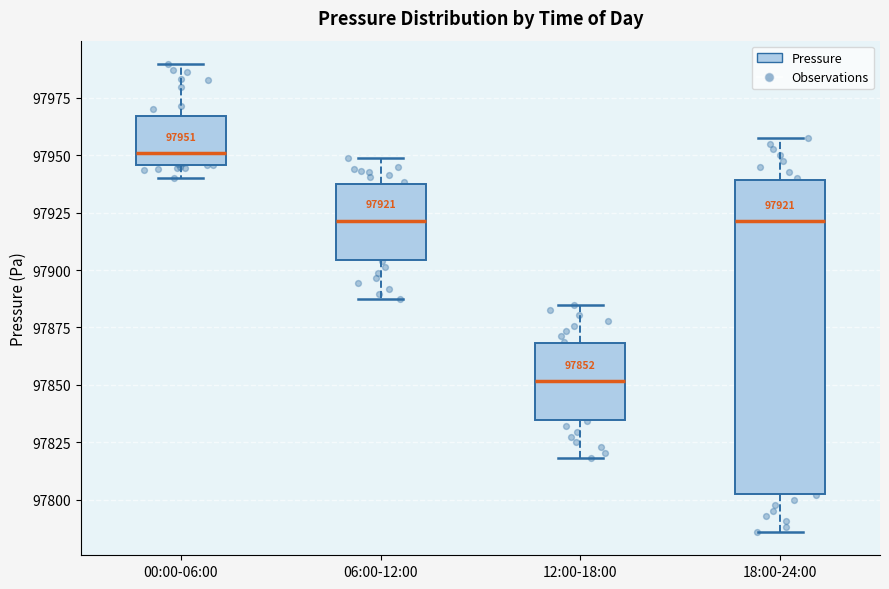

Which box is the tallest, from its lower edge to its upper edge?

18:00-24:00